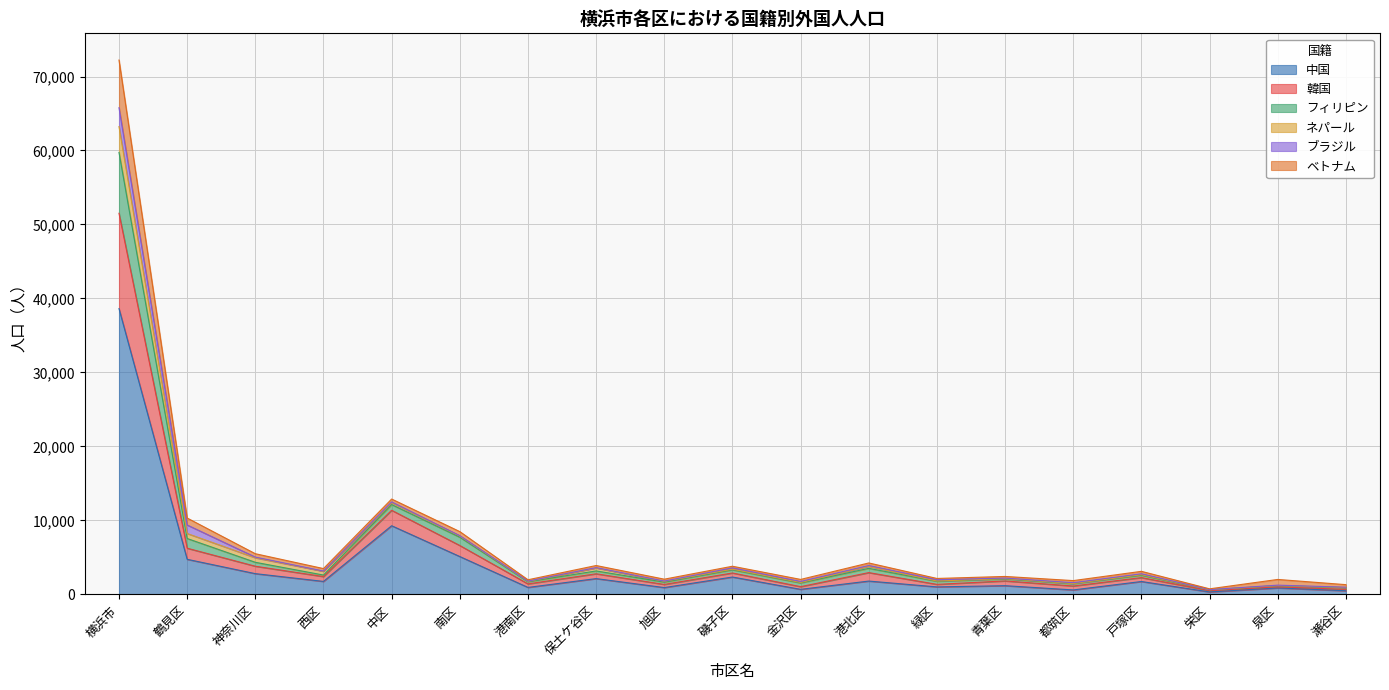

At which category is the sum across all series the highest?

横浜市